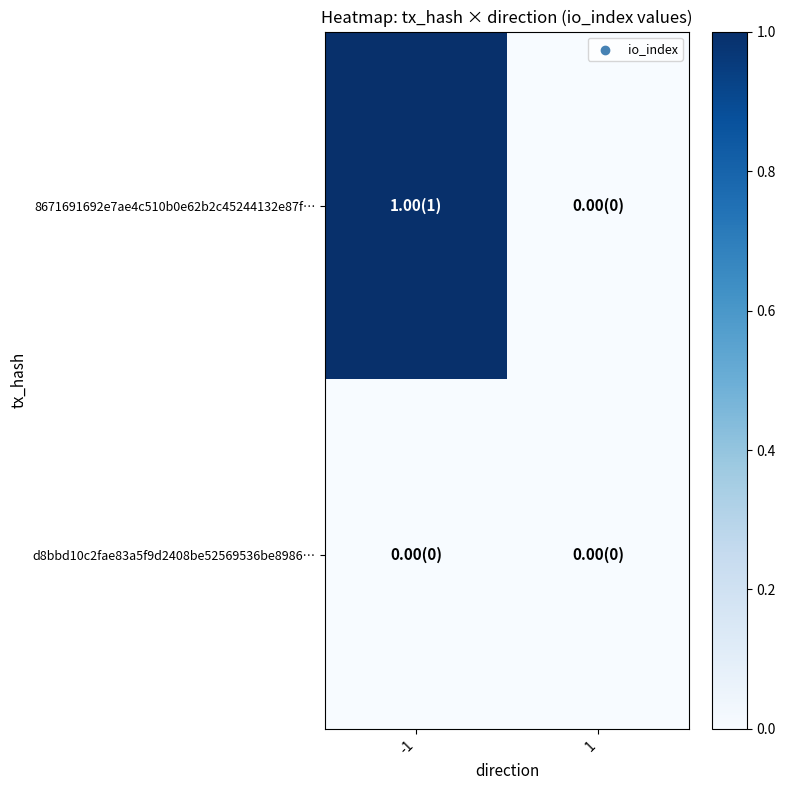

At which category is the sum across all series the highest?

-1